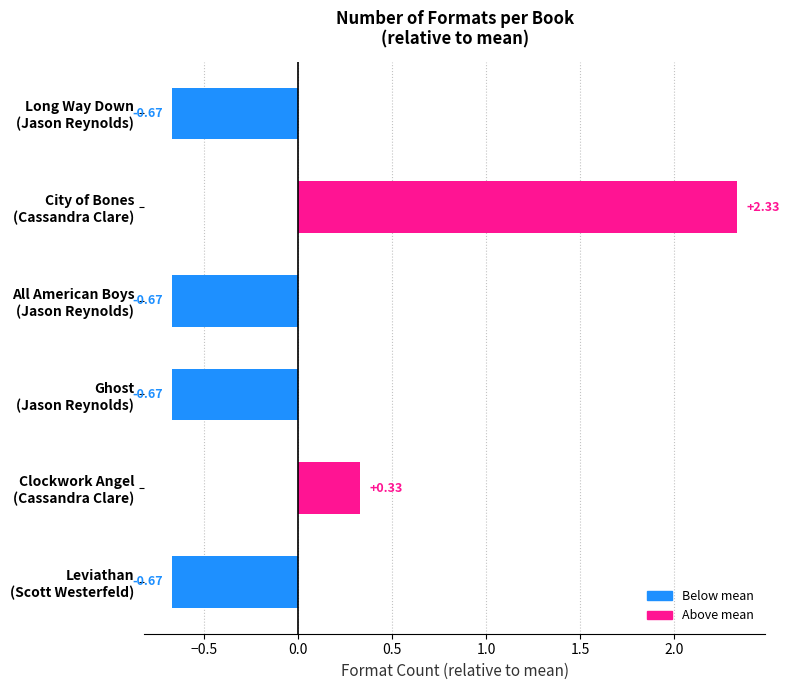

What is the difference between the maximum and second lowest values?

3.0